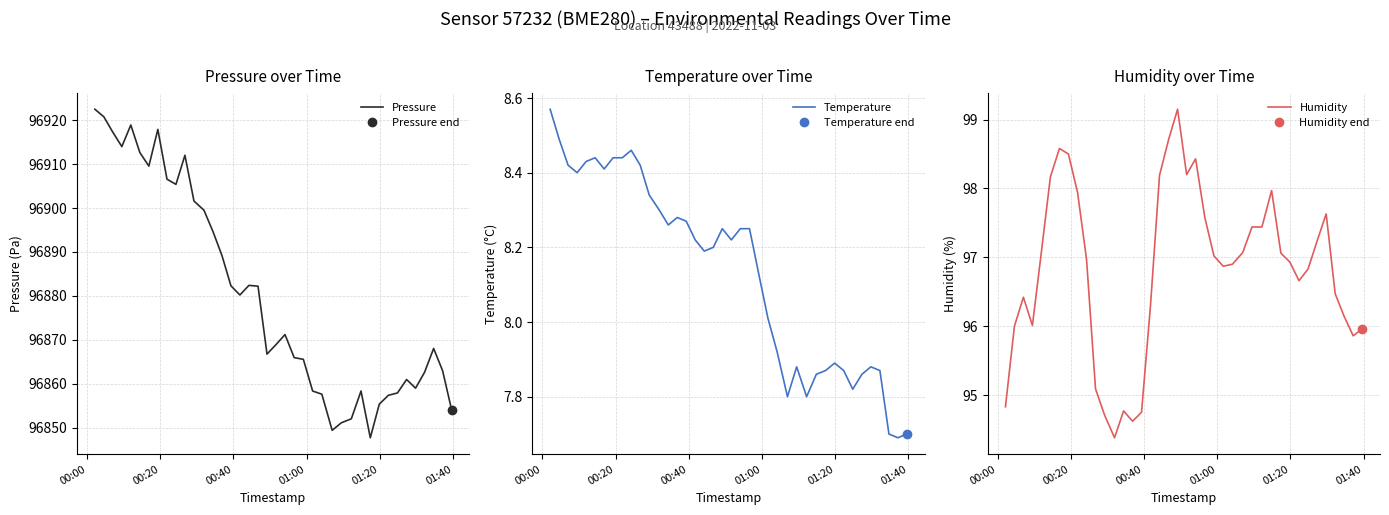

How many values in the Temperature series exceed 8?

25